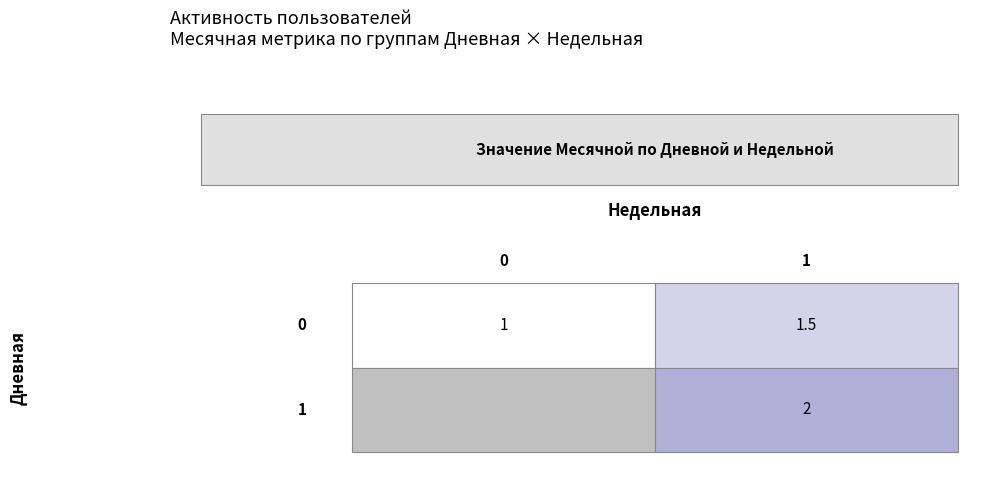

What is the total value across all series at 0?

1